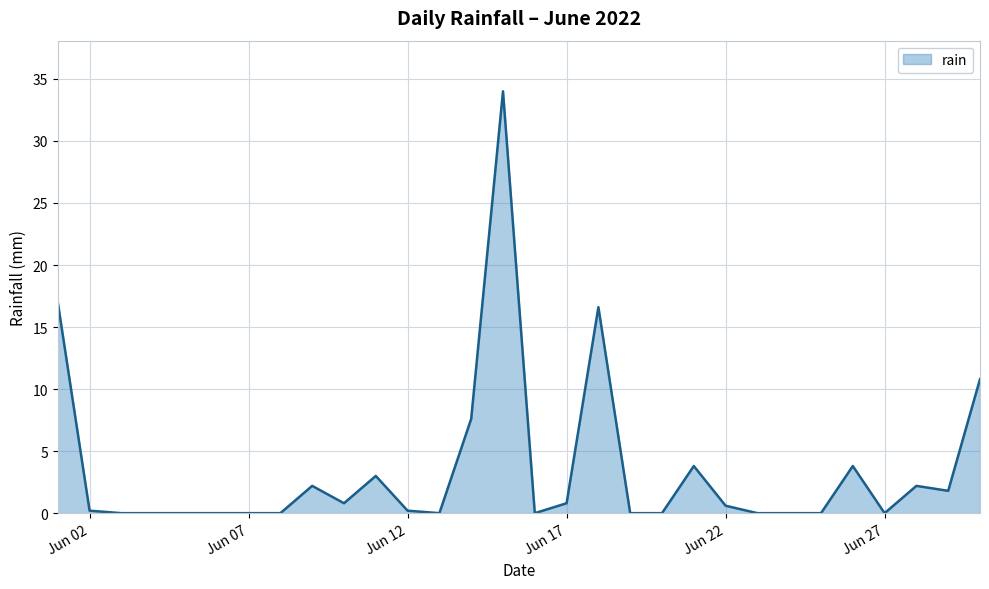

What is the greatest value displayed?

34.0